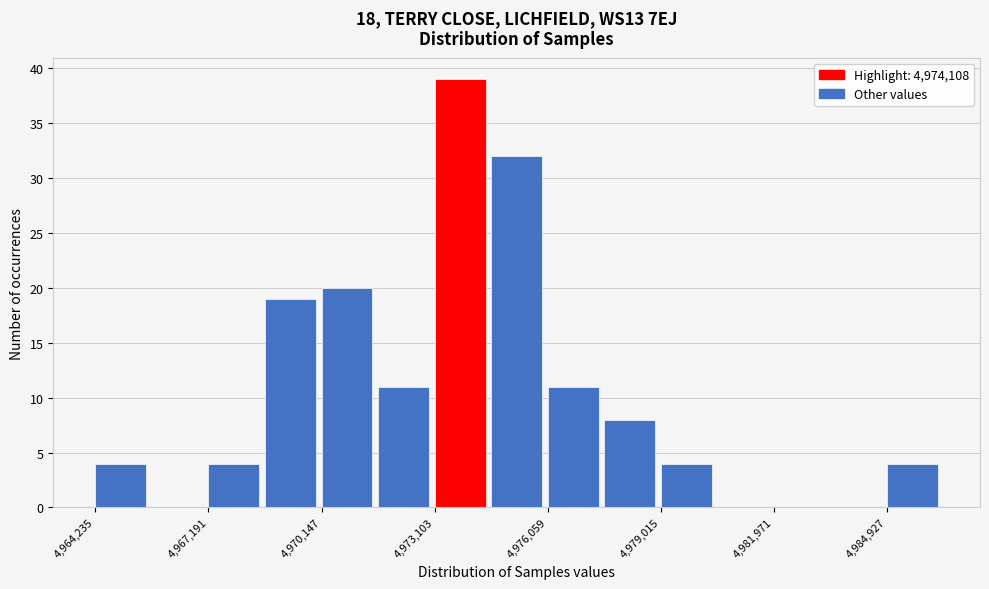

Around what value on the x-axis is the tallest bar? Give the approximate position of its centre, as read against the axis.

4974000